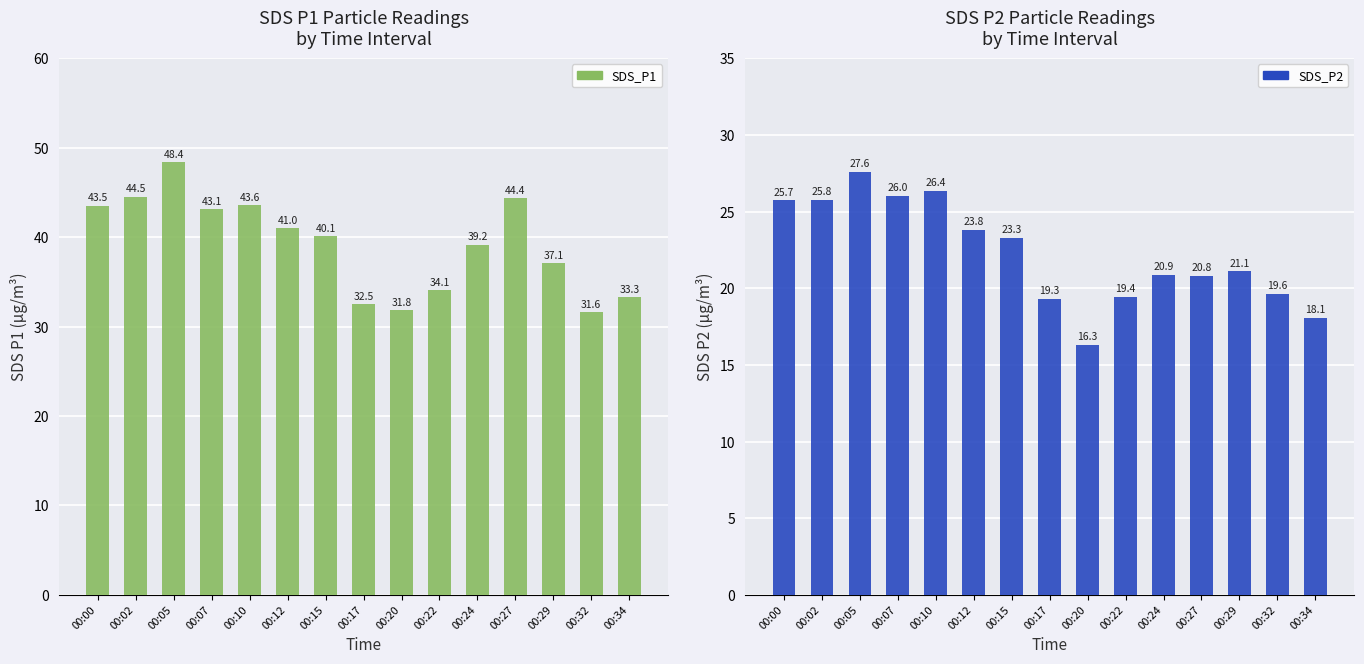

List the series in order of their overall mean, highest first.

SDS_P1, SDS_P2